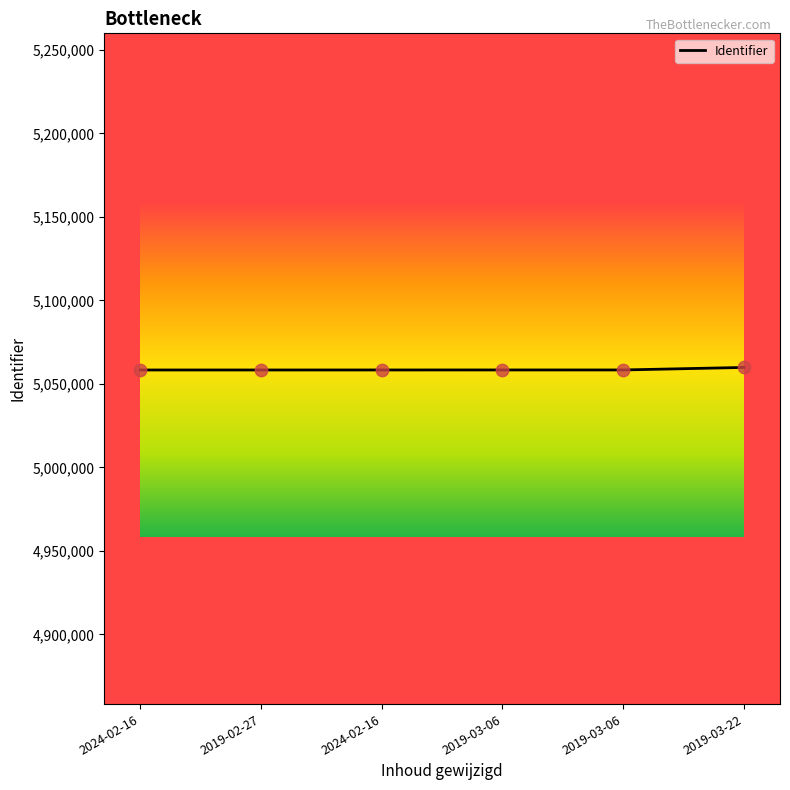

Between 2019-03-06 and 2024-02-16, which is larger?

2019-03-06